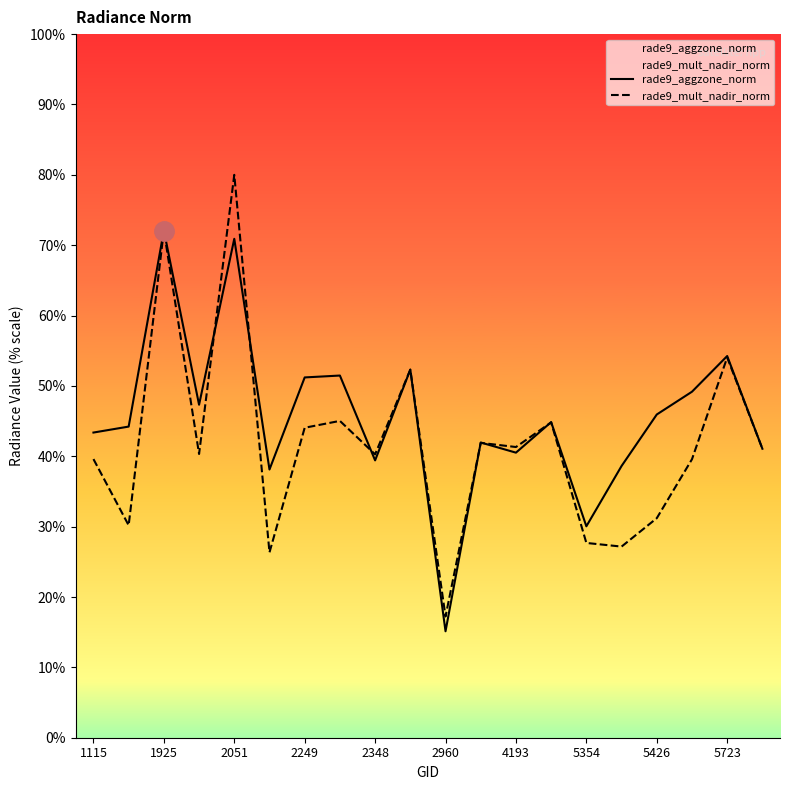

True or false: rade9_mult_nadir_norm and rade9_aggzone_norm cross at least once.

True